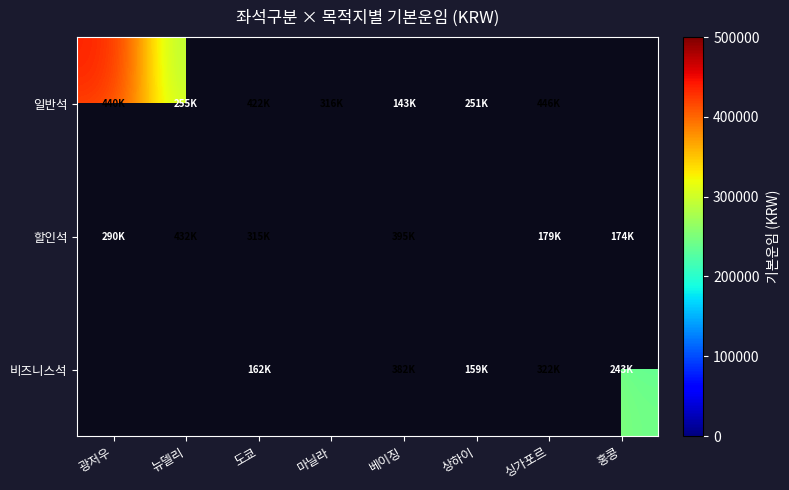

Count the number of data series in this chart.

3